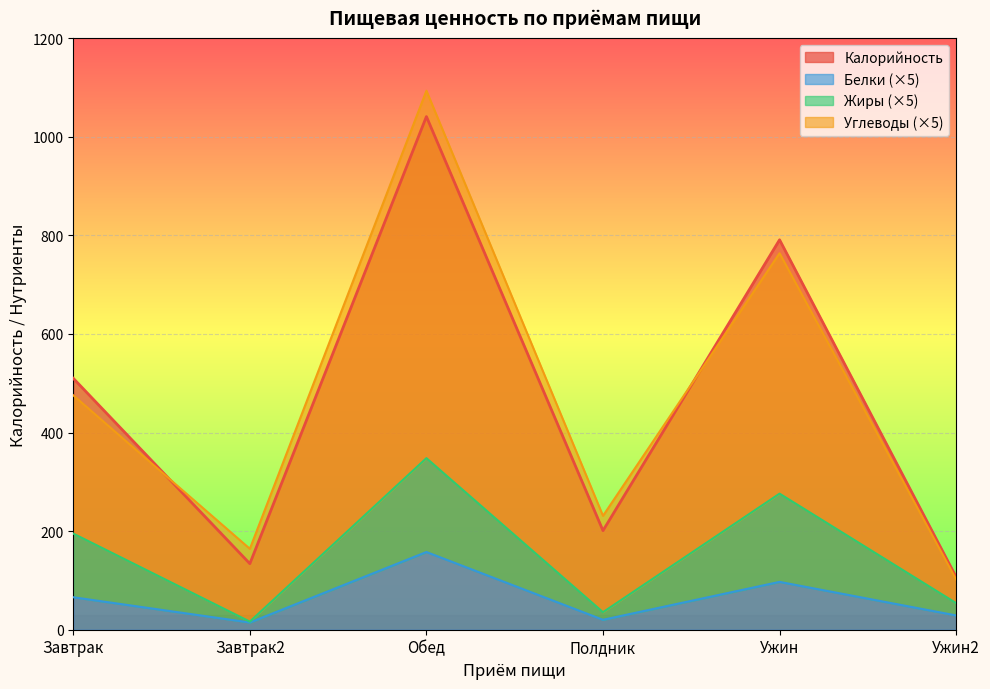

The value of Калорийность at Полдник is 201.0. True or false?

True